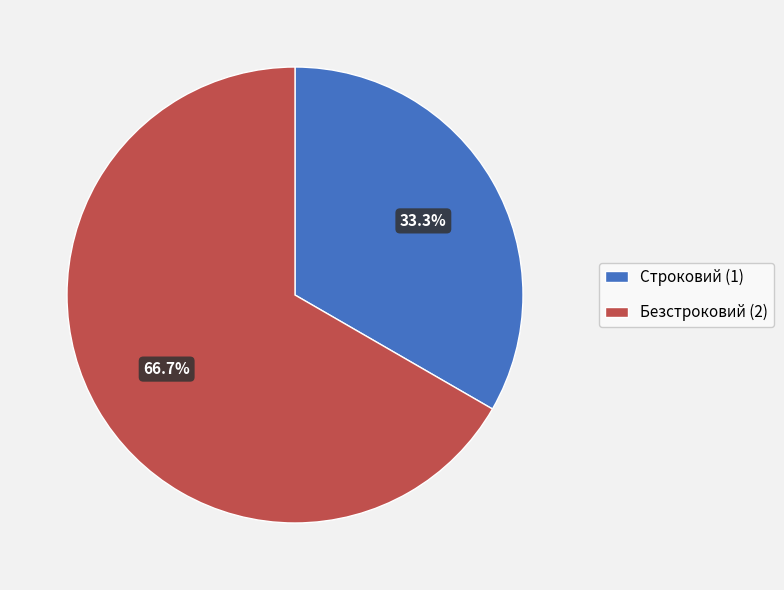

The Безстроковий slice represents 67% of the pie. True or false?

True